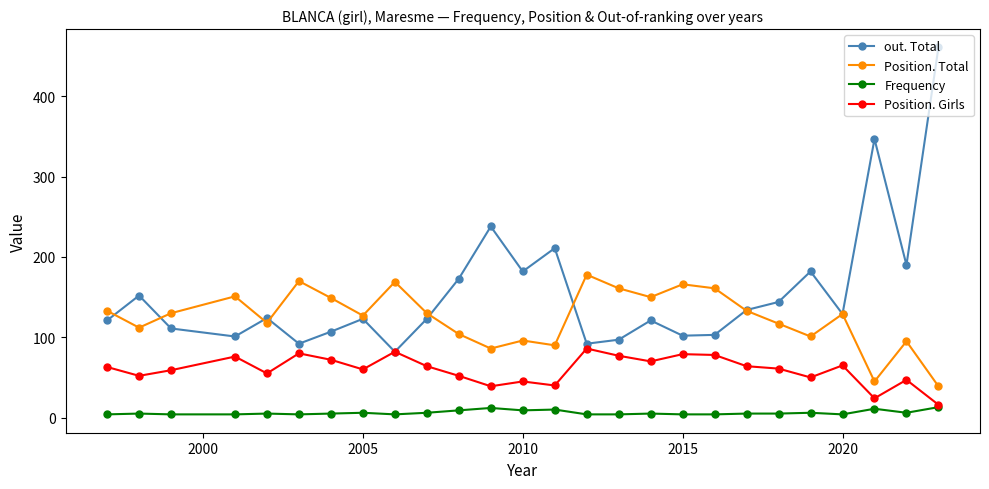

What is the highest value of the Position. Girls series?

86